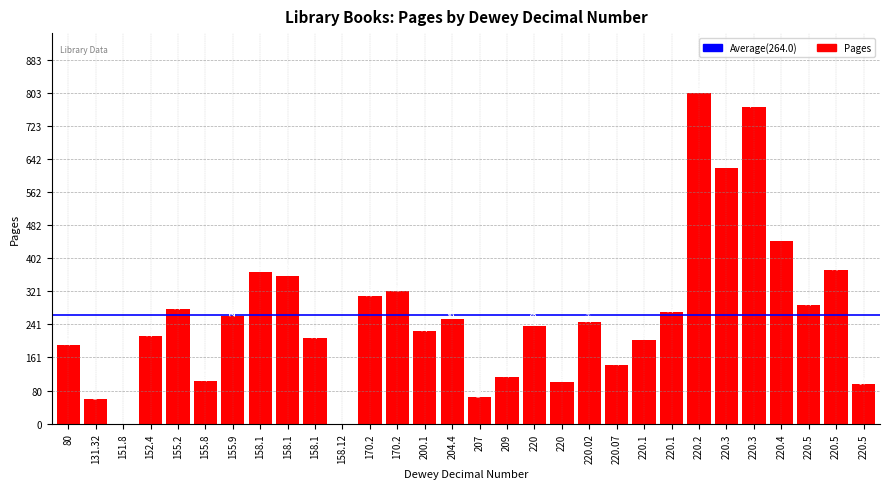

Is it true that the value at 204.4 is 255?

True